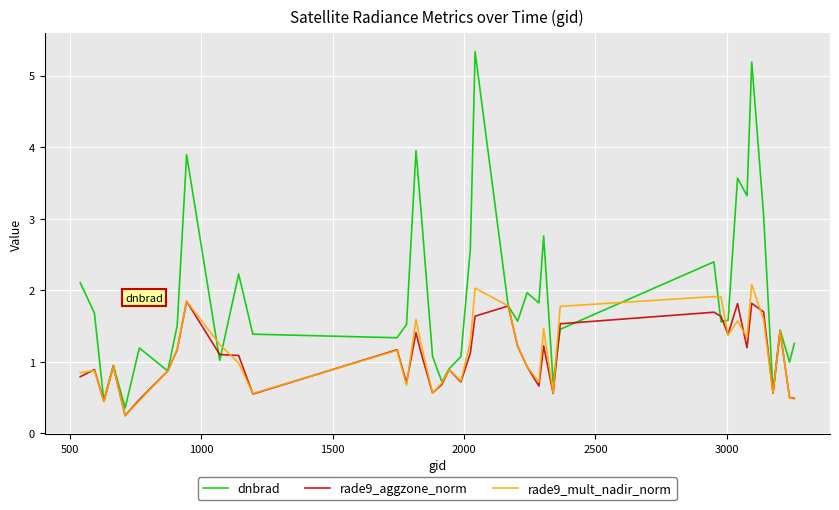

Rank the series by their maximum value, from lowest to highest.

rade9_aggzone_norm, rade9_mult_nadir_norm, dnbrad